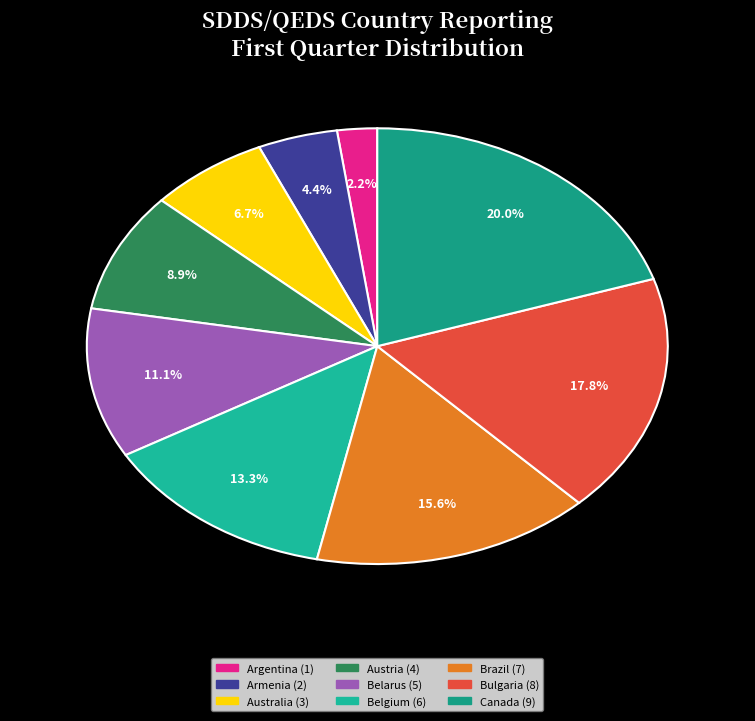

Rank the categories by value from lowest to highest.

Argentina (1), Armenia (2), Australia (3), Austria (4), Belarus (5), Belgium (6), Brazil (7), Bulgaria (8), Canada (9)